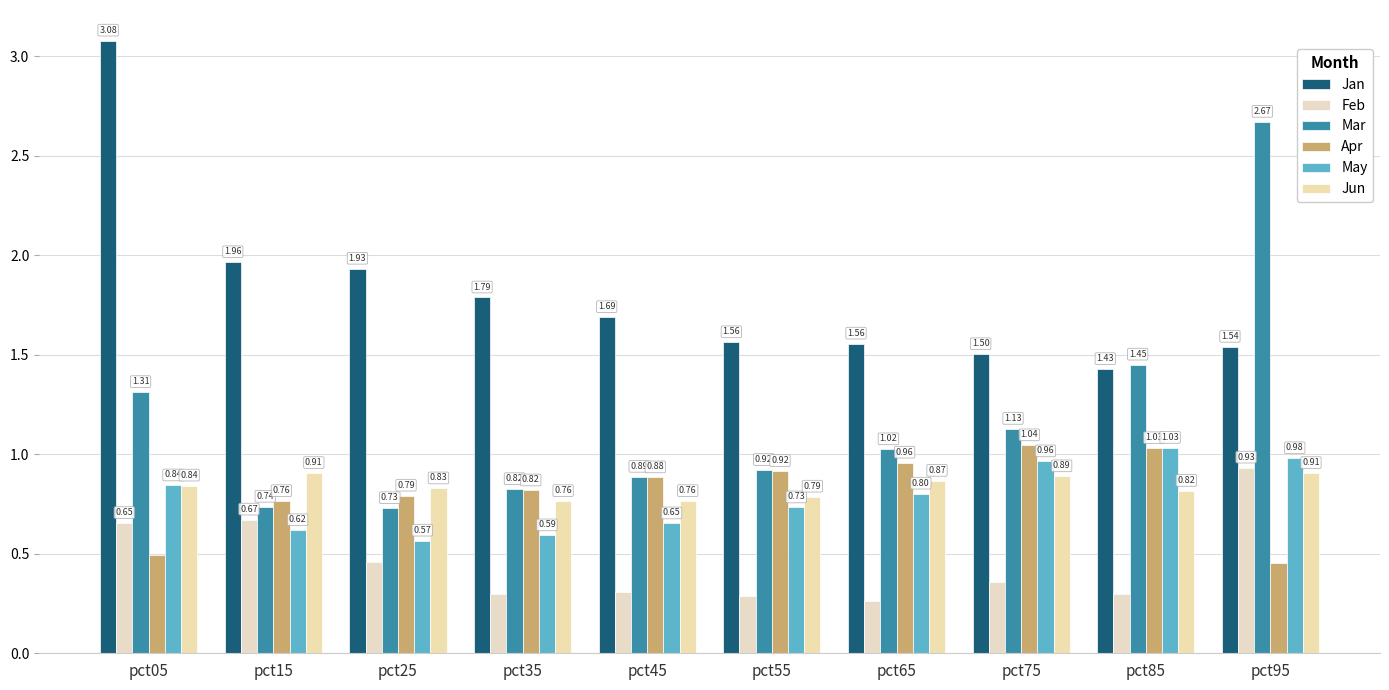

Which series has the largest range (max minus min)?

Mar